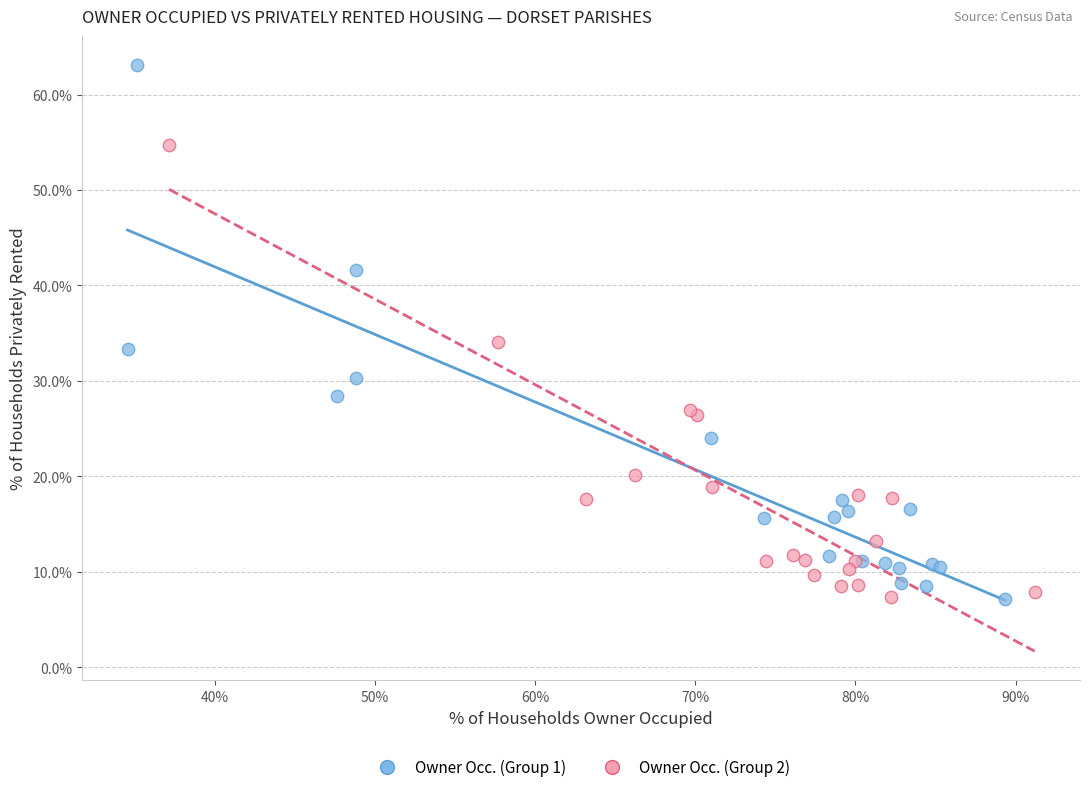

Which series contains the highest Y value?

Owner Occ. (Group 1)